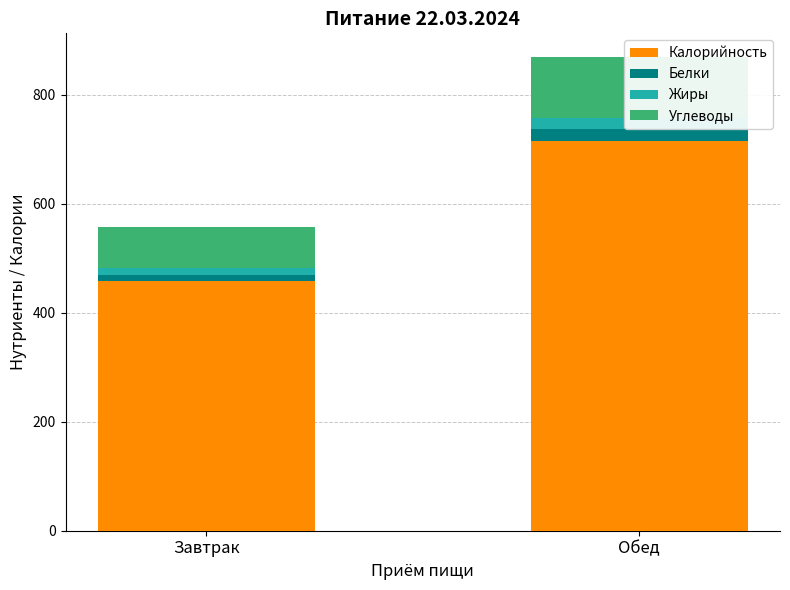

How many bars are there in total?

8